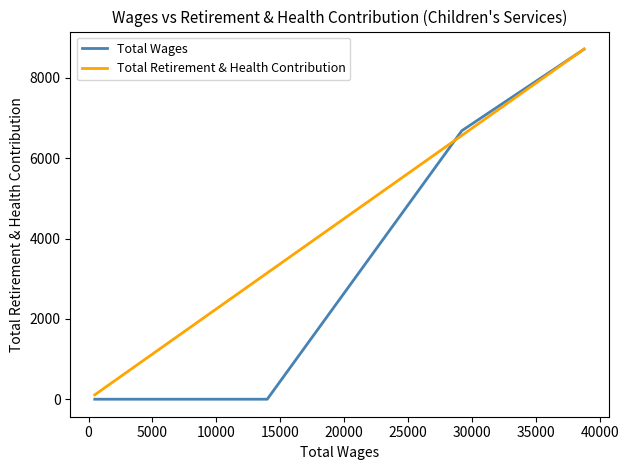

Which series has the largest range (max minus min)?

Total Wages